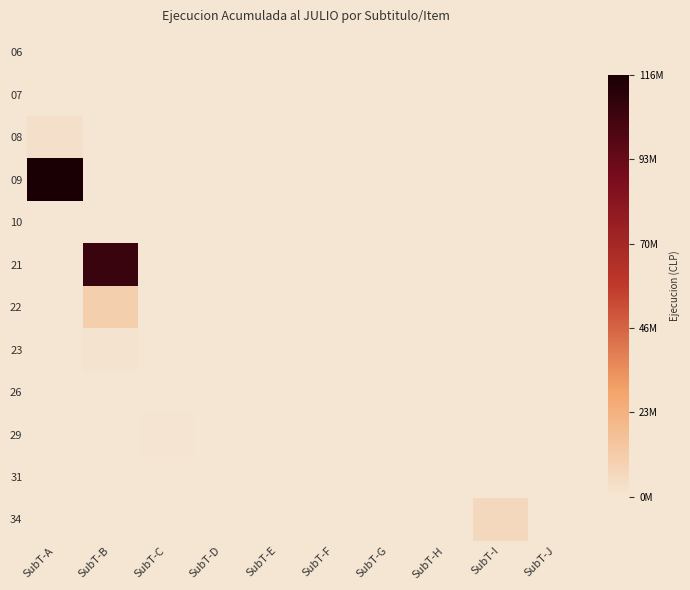

At SubT-J, list the series in order from smallest to largest.

06, 07, 08, 09, 10, 21, 22, 23, 26, 29, 31, 34